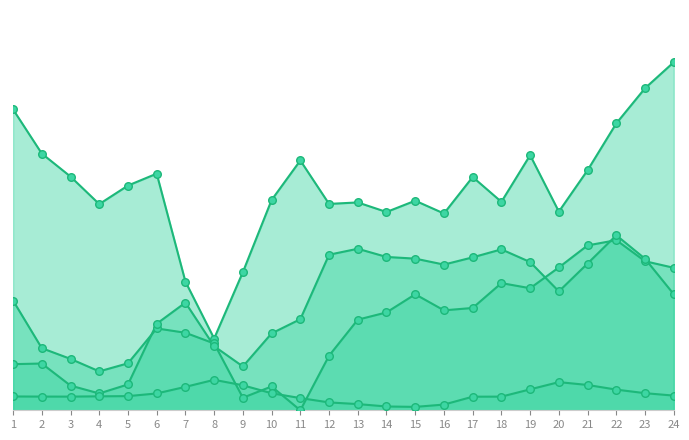

Which series reaches the minimum Y coordinate?

CZ=>SK